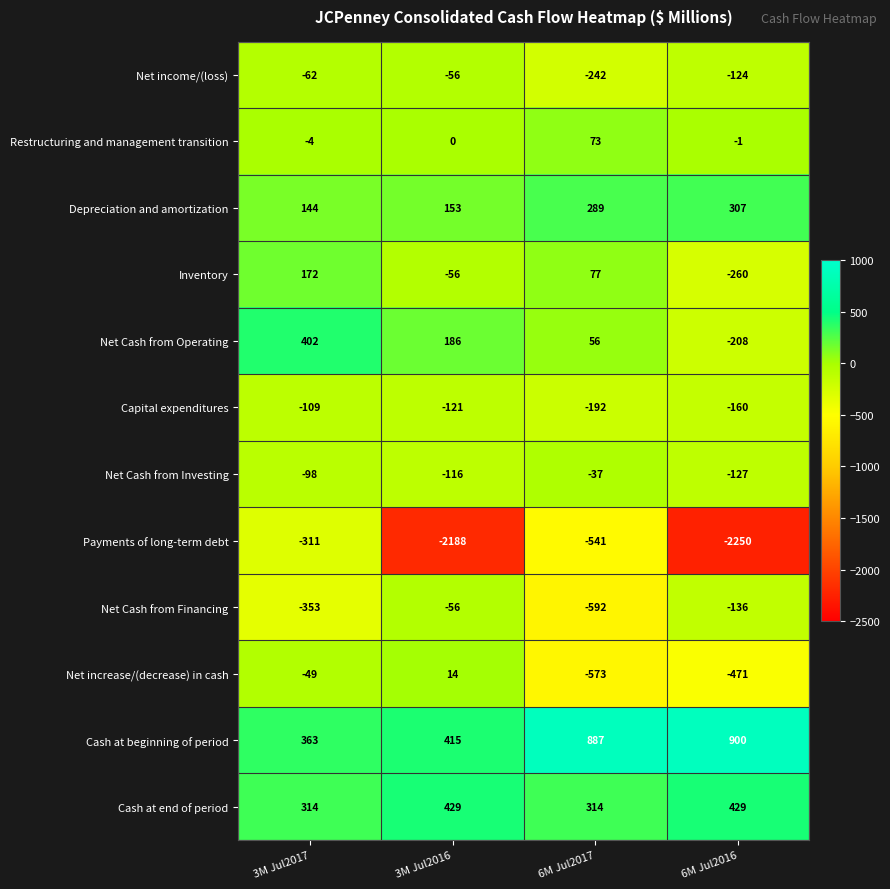

Count the number of data series in this chart.

12